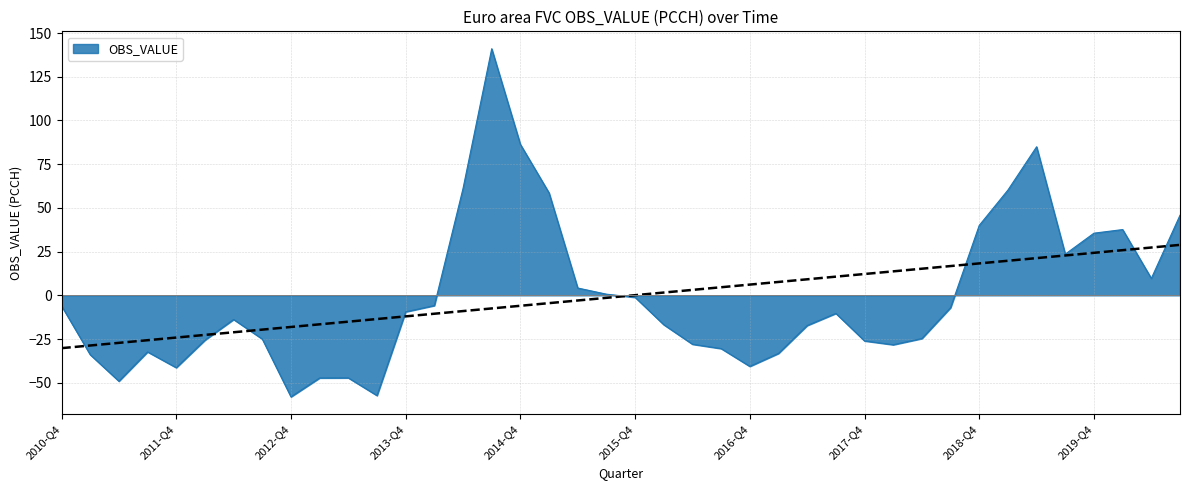

At which category does the data reach its first local peak?

2011-Q3